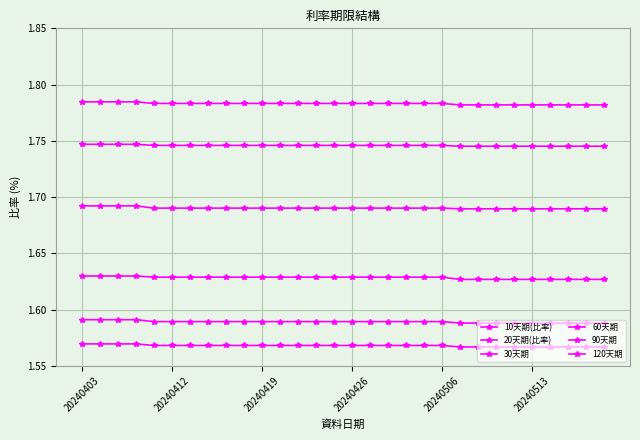

Does the chart have visible grid lines?

Yes